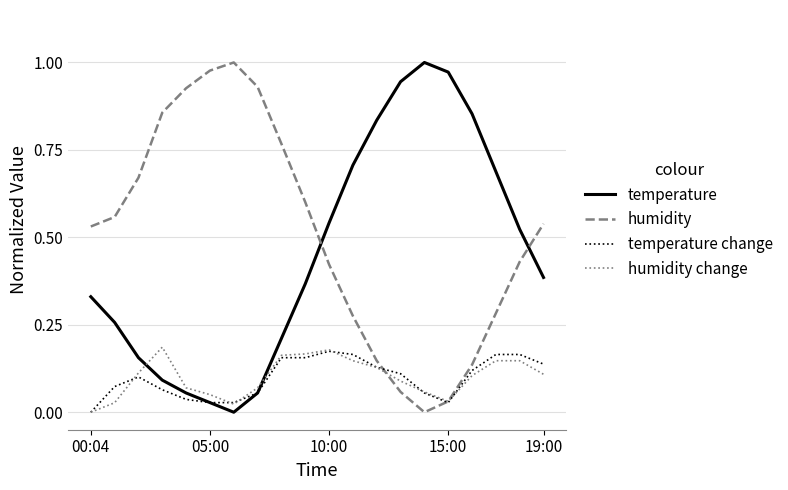

Which series has the largest total across all categories?

humidity